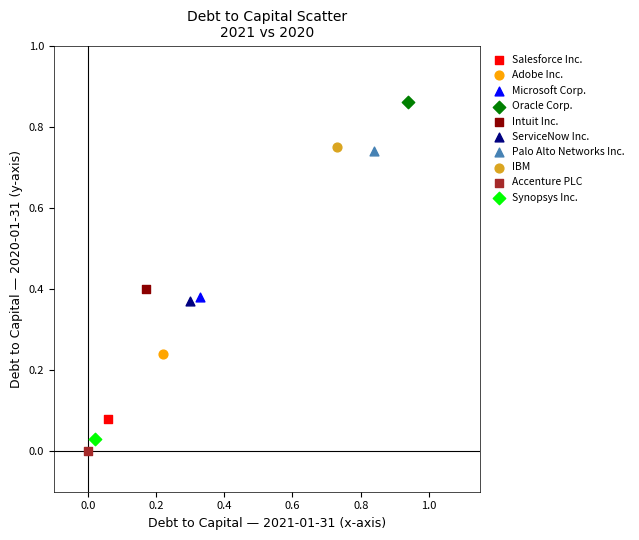

What are all the series names shown in the legend?

Salesforce Inc., Adobe Inc., Microsoft Corp., Oracle Corp., Intuit Inc., ServiceNow Inc., Palo Alto Networks Inc., IBM, Accenture PLC, Synopsys Inc.